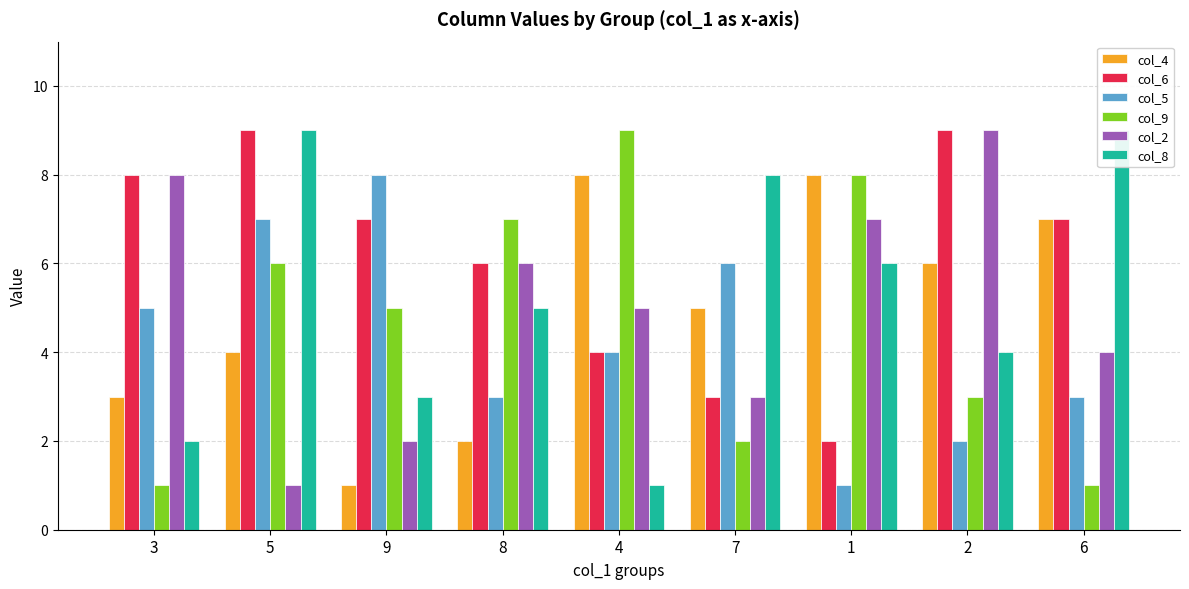

How many distinct data groups are displayed?

6